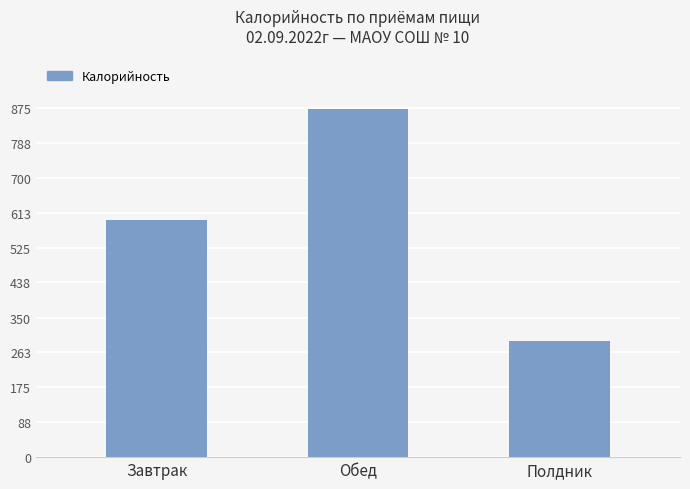

Rank the categories by value from lowest to highest.

Полдник, Завтрак, Обед